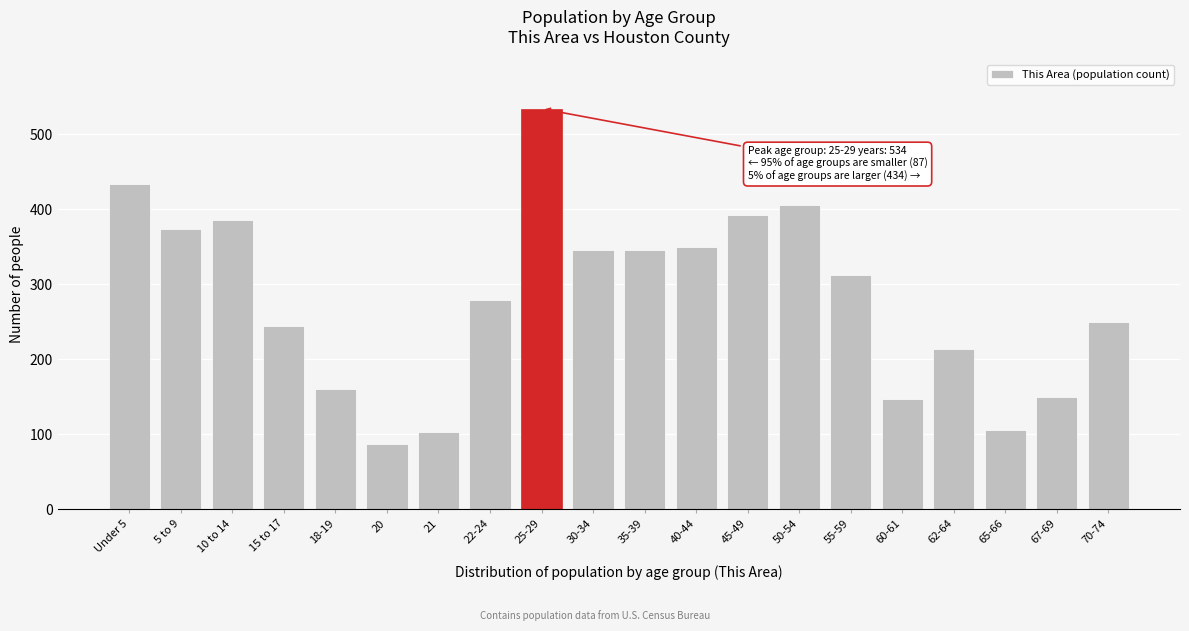

What is the average value?

281